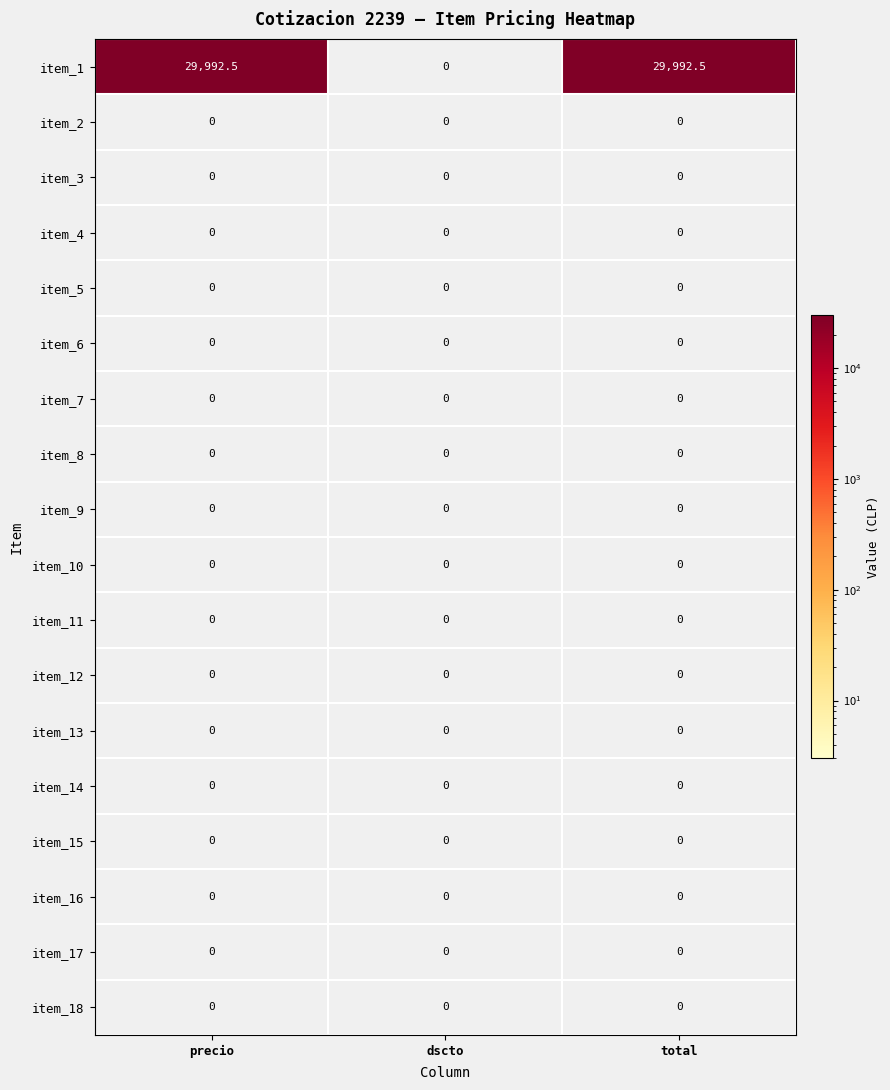

What is the total value across all series at precio?

29992.5